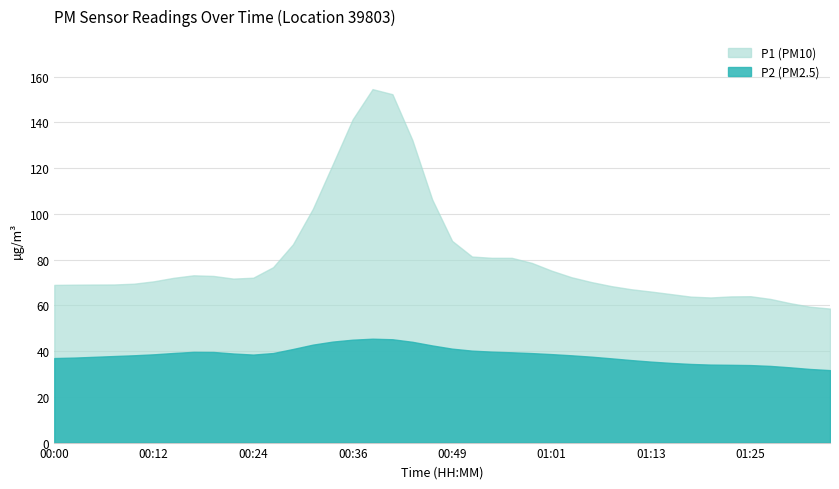

List the series in order of their peak value, highest first.

P1, P2